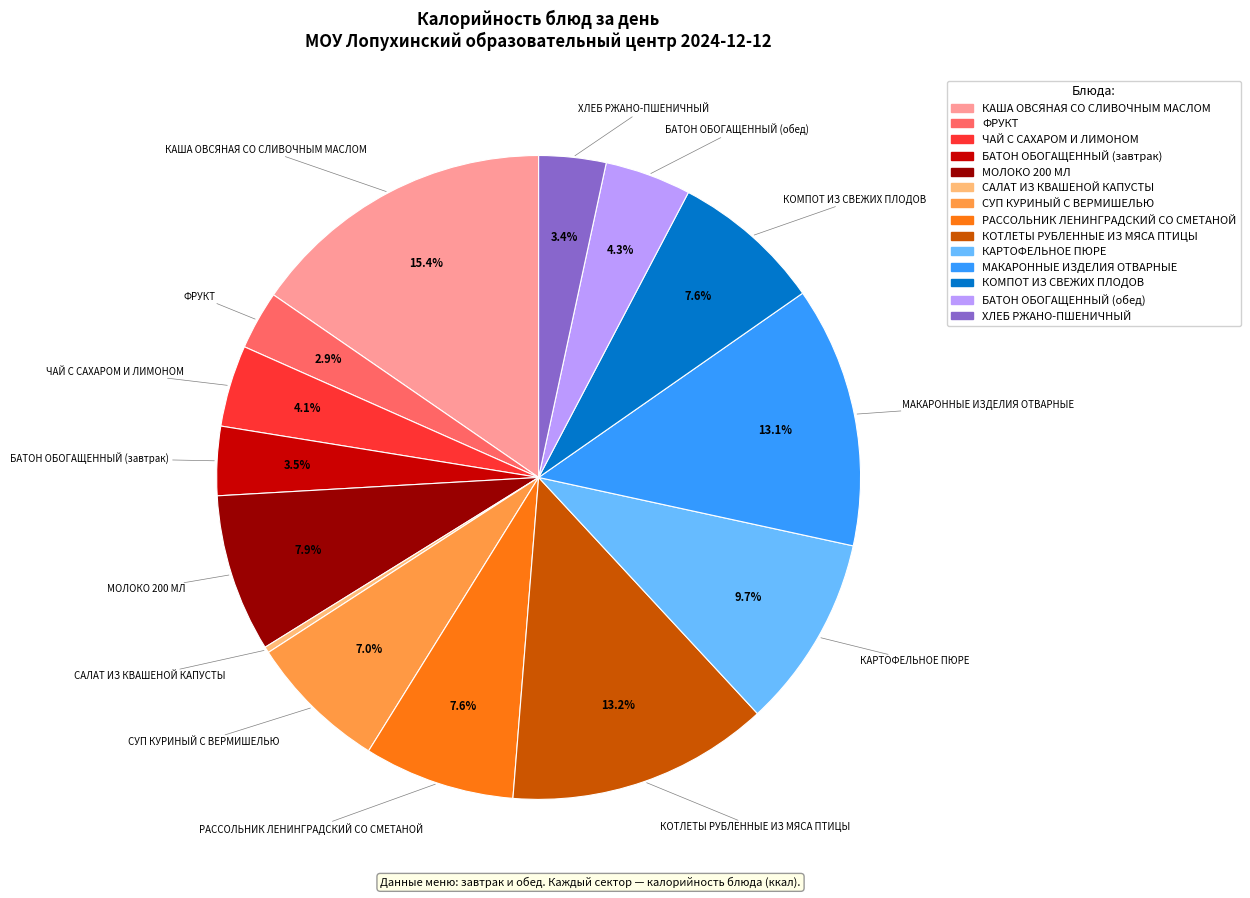

Which slice is the largest?

КАША ОВСЯНАЯ СО СЛИВОЧНЫМ МАСЛОМ